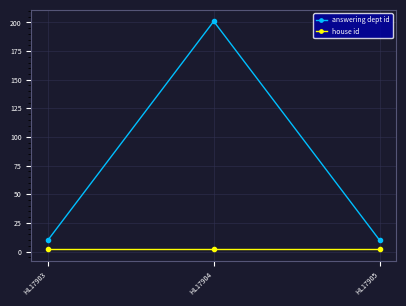

What value does the answering dept id series have at HL17904, to the nearest 10?

200